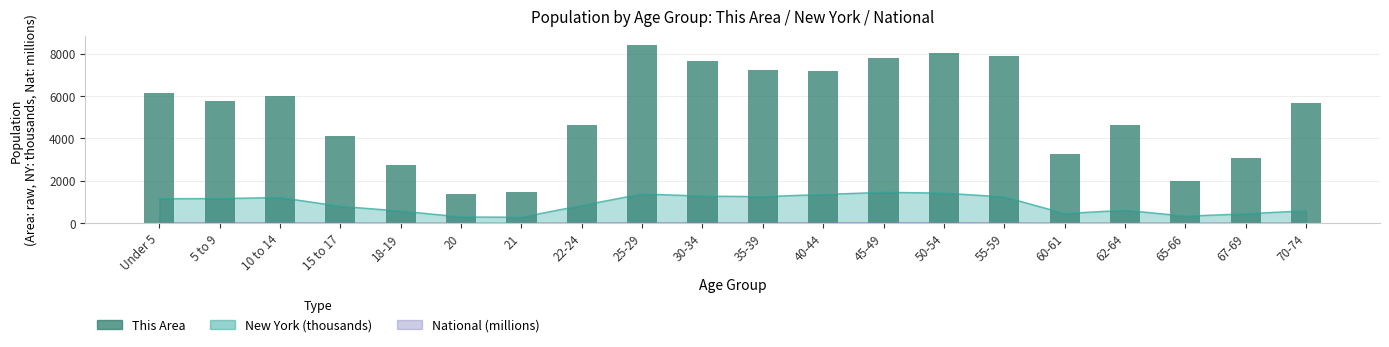

What is the ratio of the value at 62-64 to the value at 18-19?

1.7